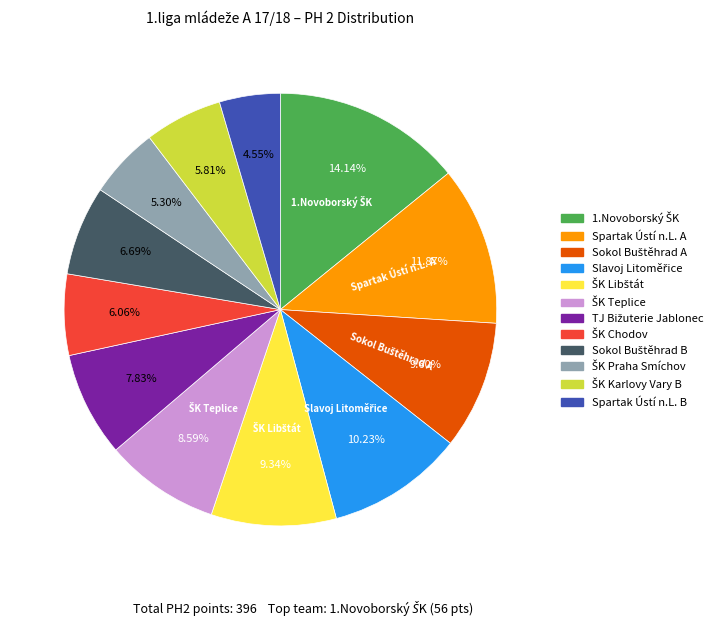

Which slice is the smallest?

Spartak Ústí n.L. B